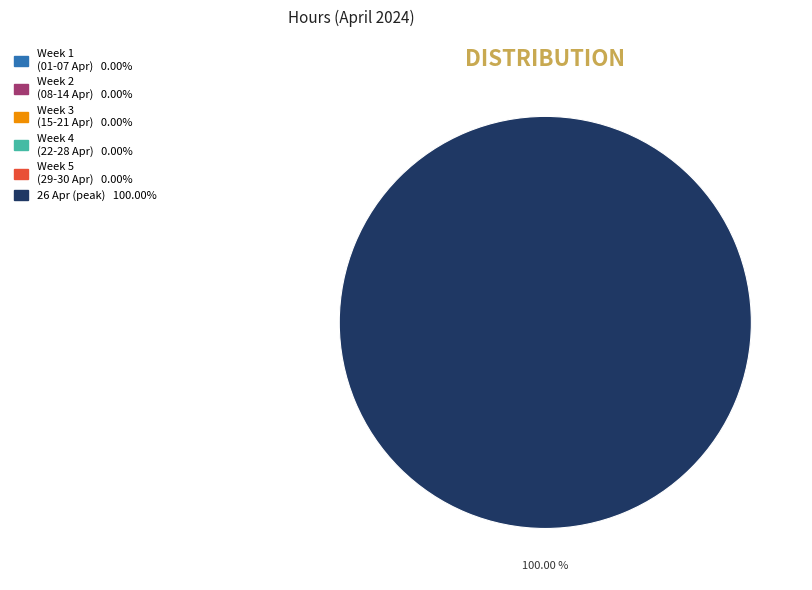

What is the majority slice?

00 - 01